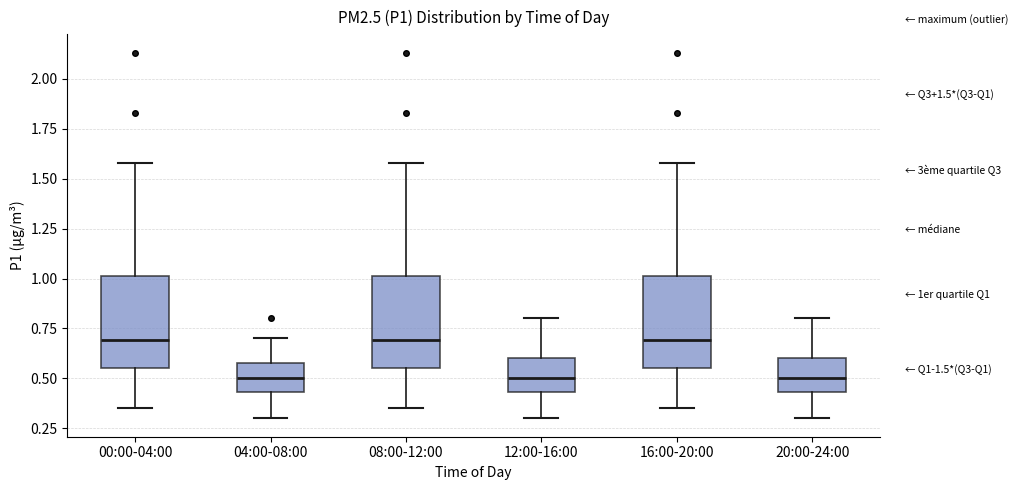

Where does the upper whisker of the box for 16:00-20:00 end on the y-axis? The values are not printed on the chart, so give them approximately, as read against the axis.

1.60